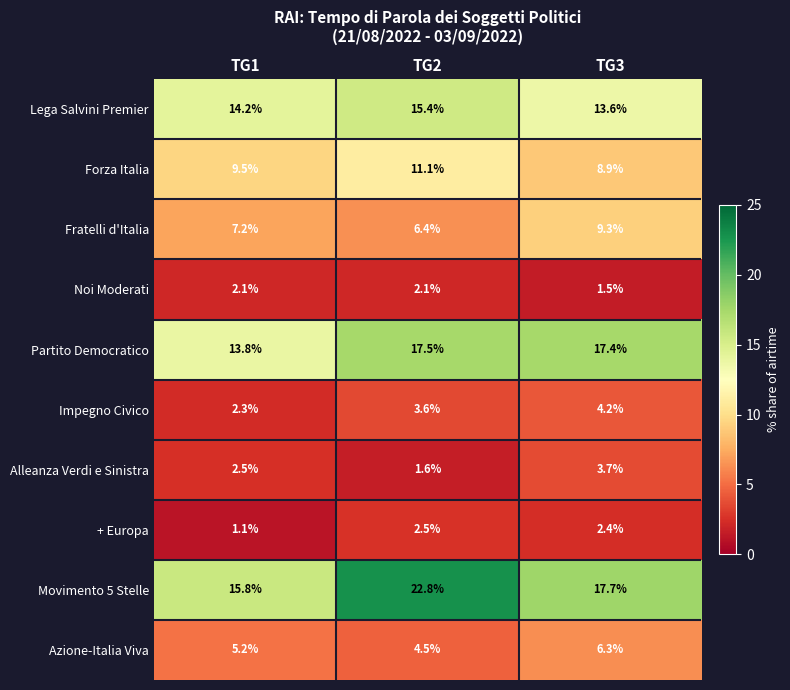

Reading right to left, extract all data points from this chart.

Lega Salvini Premier: TG3=13.6	TG2=15.4	TG1=14.2
Forza Italia: TG3=8.9	TG2=11.1	TG1=9.5
Fratelli d'Italia: TG3=9.3	TG2=6.4	TG1=7.2
Noi Moderati: TG3=1.5	TG2=2.1	TG1=2.1
Partito Democratico: TG3=17.4	TG2=17.5	TG1=13.8
Impegno Civico: TG3=4.2	TG2=3.6	TG1=2.3
Alleanza Verdi e Sinistra: TG3=3.7	TG2=1.6	TG1=2.5
+ Europa: TG3=2.4	TG2=2.5	TG1=1.1
Movimento 5 Stelle: TG3=17.7	TG2=22.8	TG1=15.8
Azione-Italia Viva: TG3=6.3	TG2=4.5	TG1=5.2